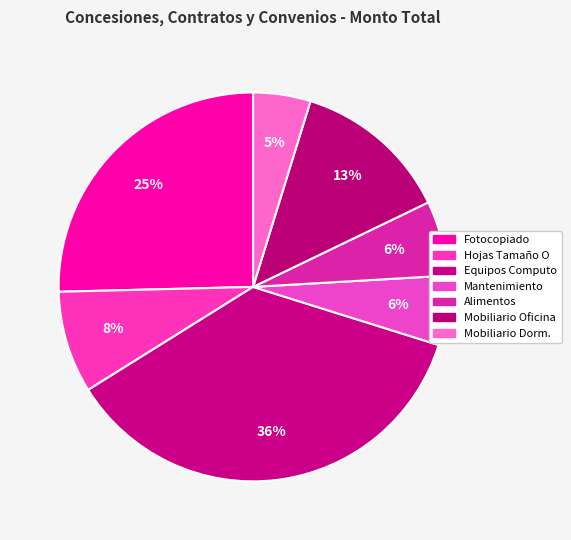

How many segments does this pie chart have?

7